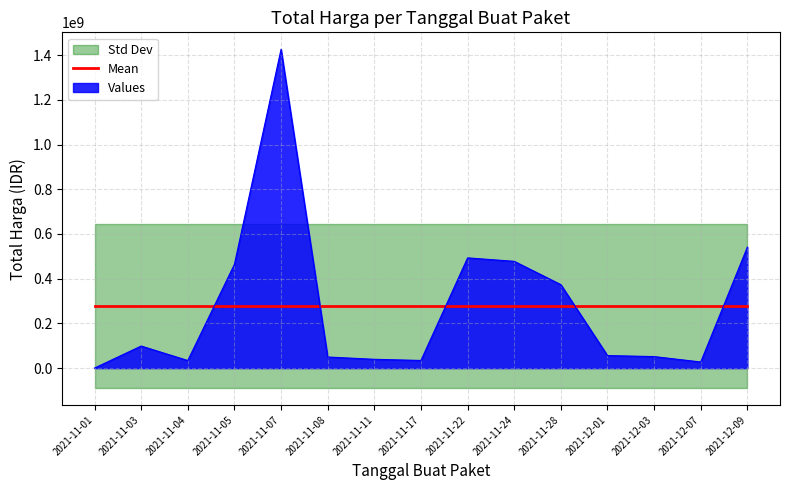

What is the difference between the maximum and minimum values?

1425534300